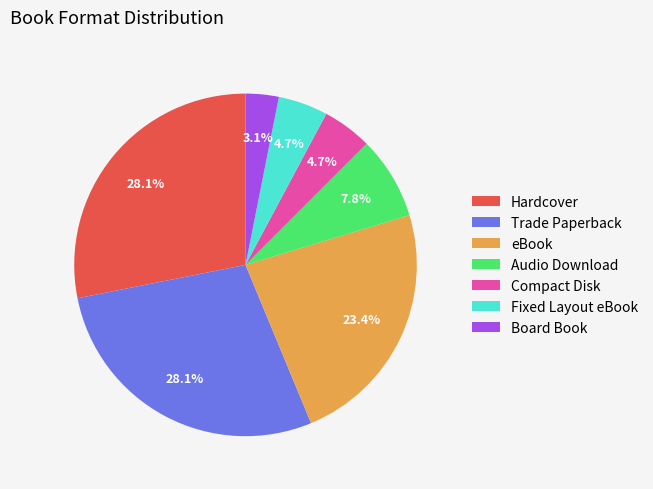

What portion of the pie excludes eBook?

76.6%